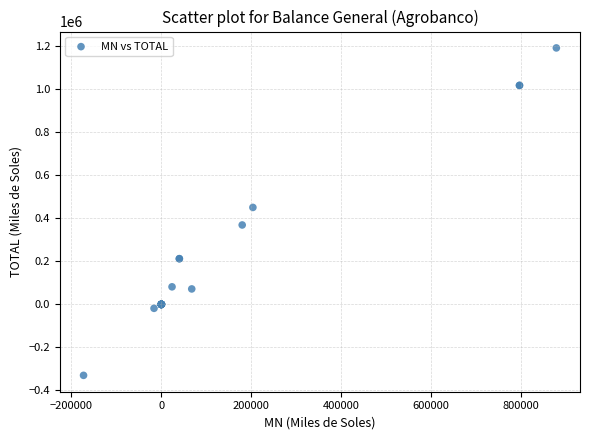

What Y value in the scatter plot is closest to 430746?

450324.7